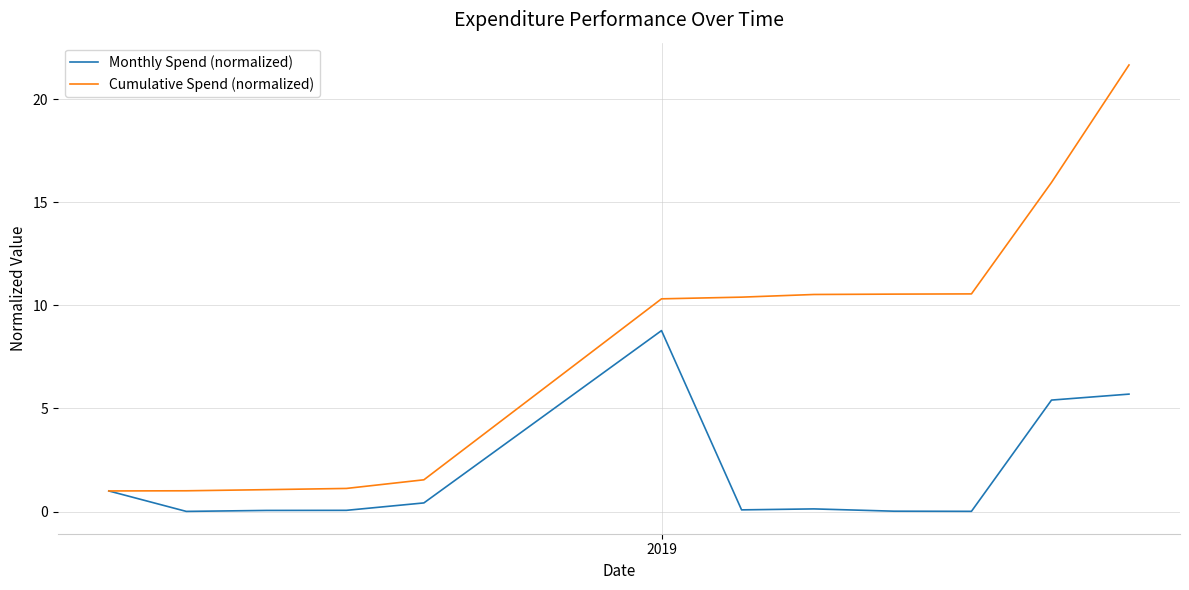

Count the number of categories in the chart.

12